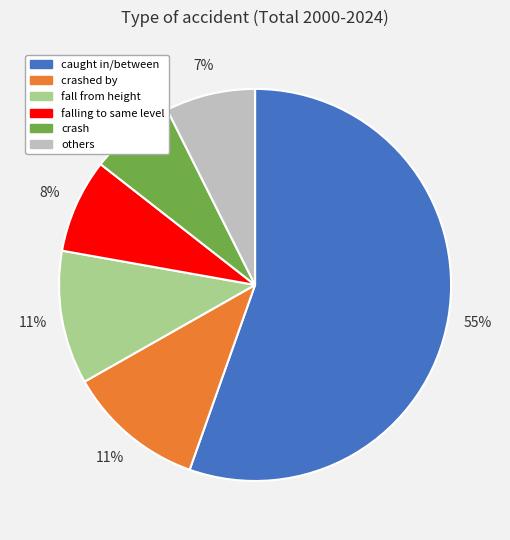

To the nearest percent, what is the difference between the largest and smallest slice percentages?

48%